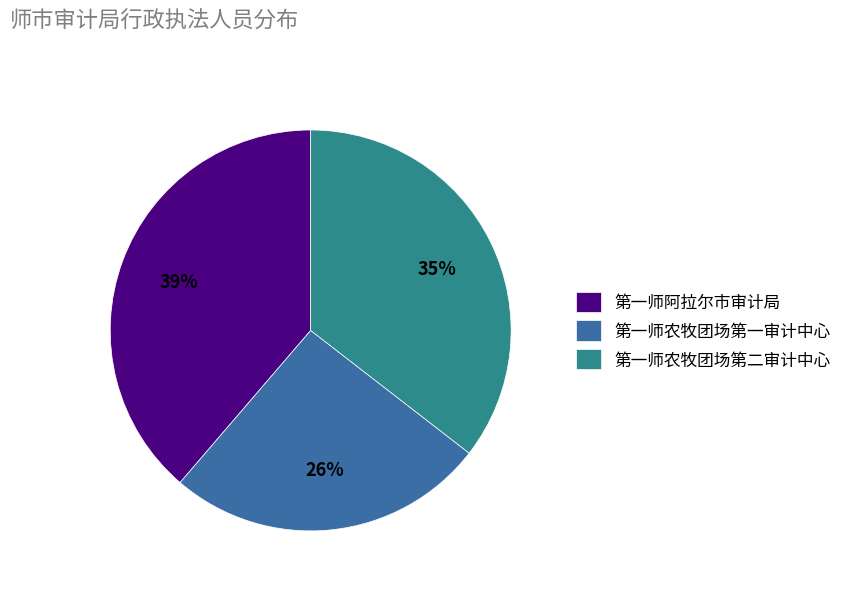

The 第一师阿拉尔市审计局 slice represents 51% of the pie. True or false?

False